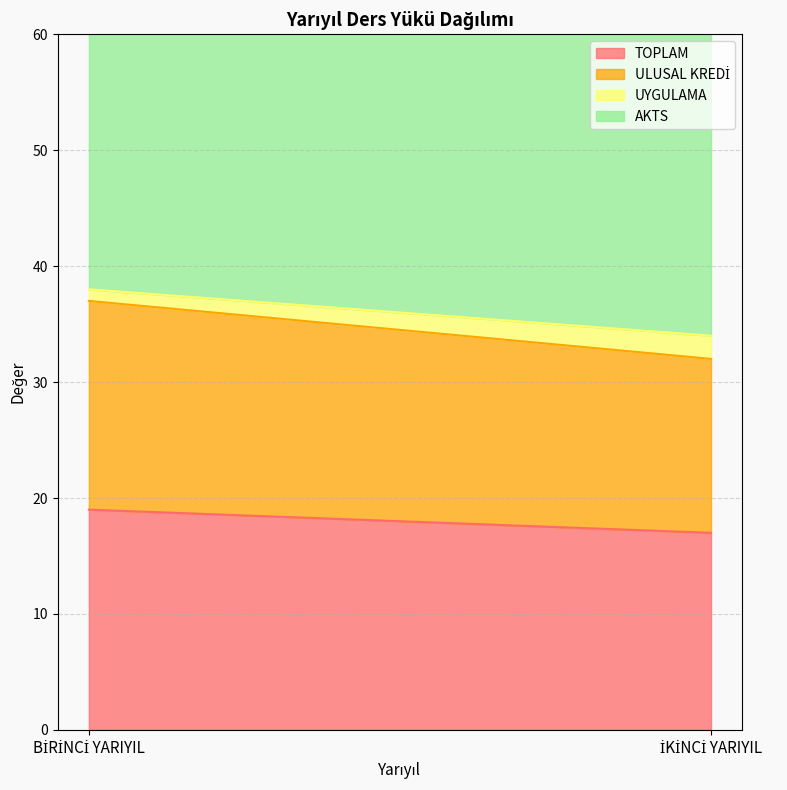

True or false: ULUSAL KREDİ has a value of 7 at BİRİNCİ YARIYIL.

False